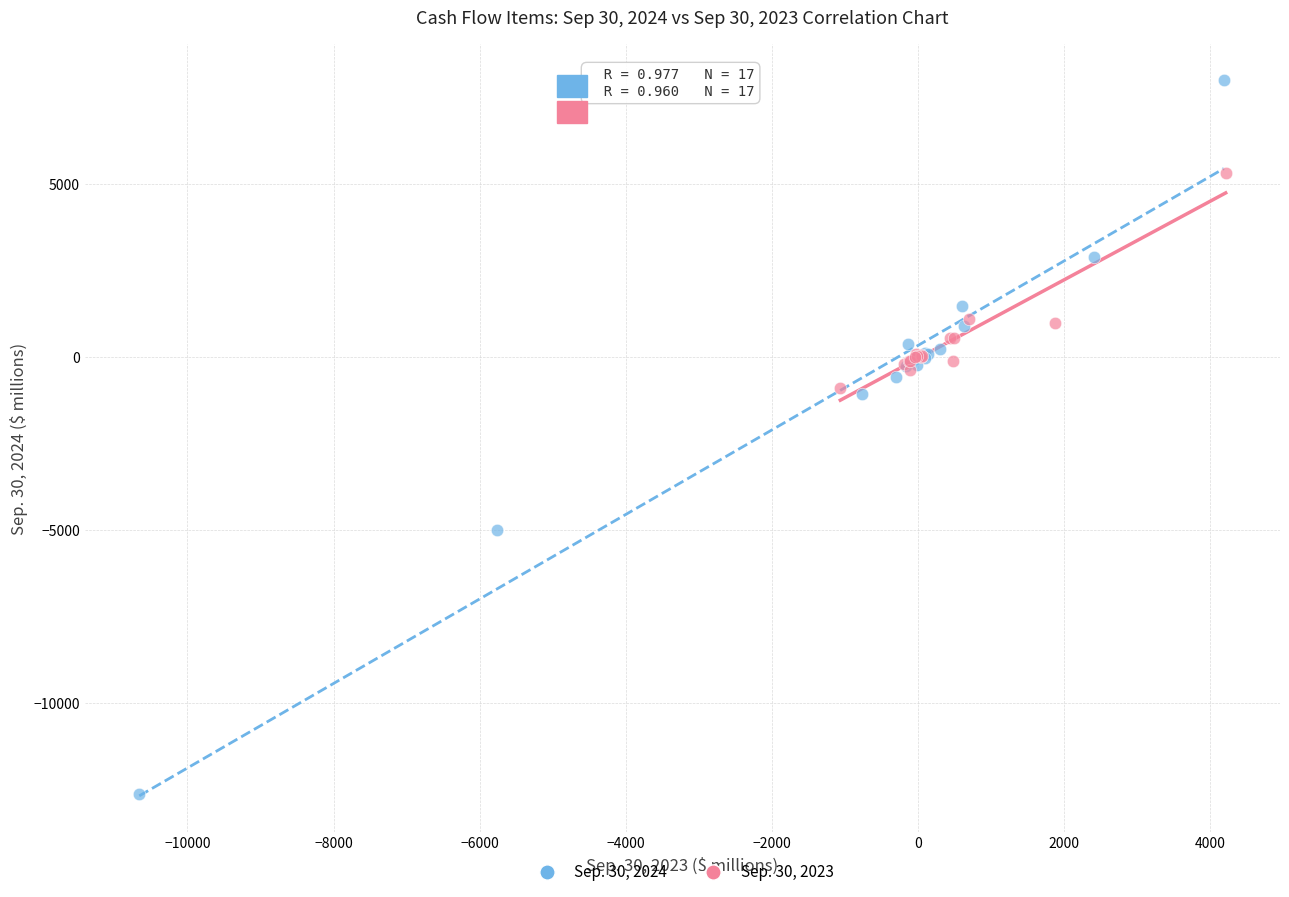

Which series reaches the minimum Y coordinate?

Sep. 30, 2024